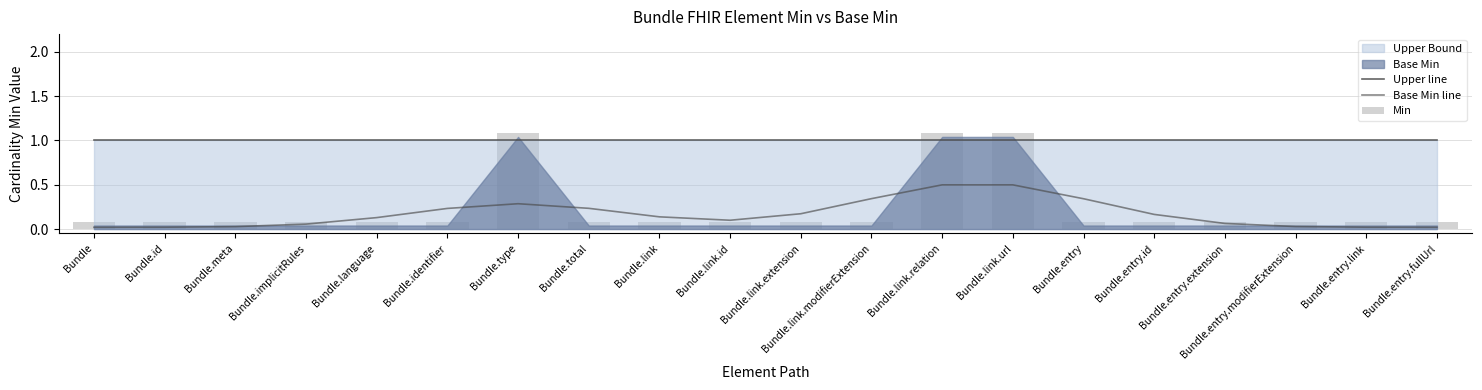

At which category is the sum across all series the highest?

Bundle.link.relation